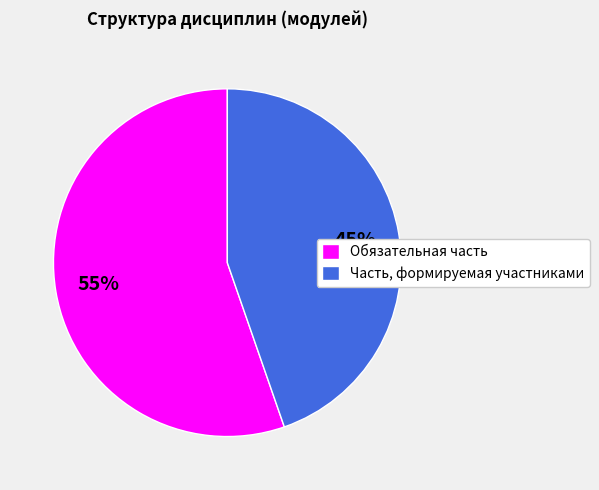

To the nearest percent, what portion does Часть, формируемая участниками represent?

45%